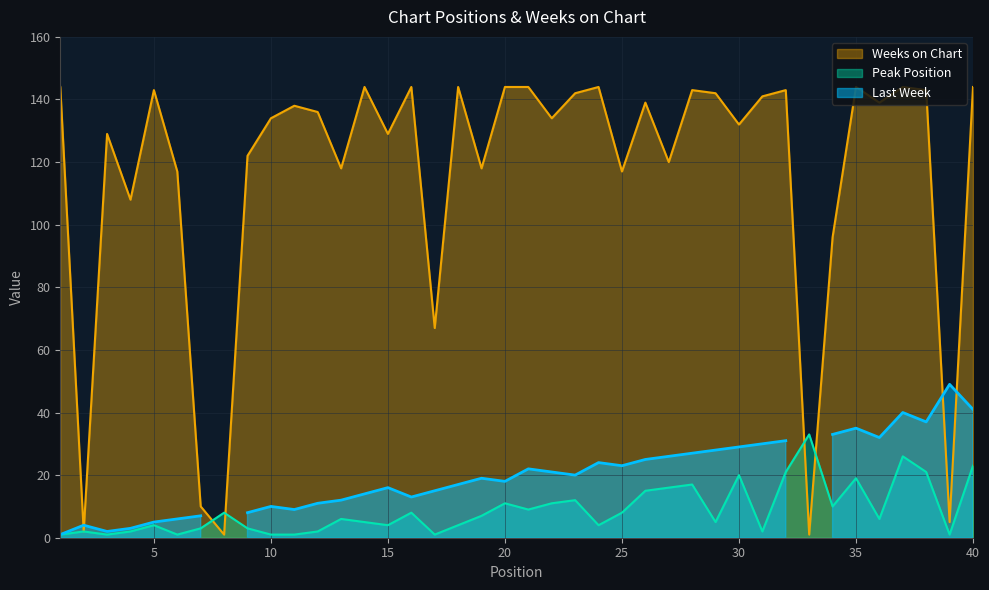

At which label does Weeks on Chart first exceed 138?

1